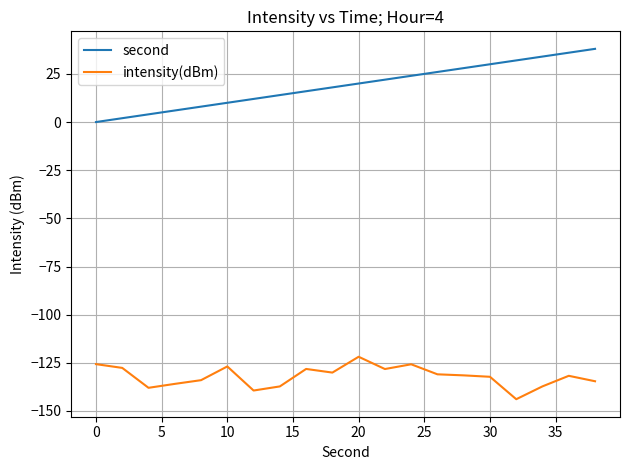

True or false: intensity(dBm) has more than 2 interior local peaks.

True